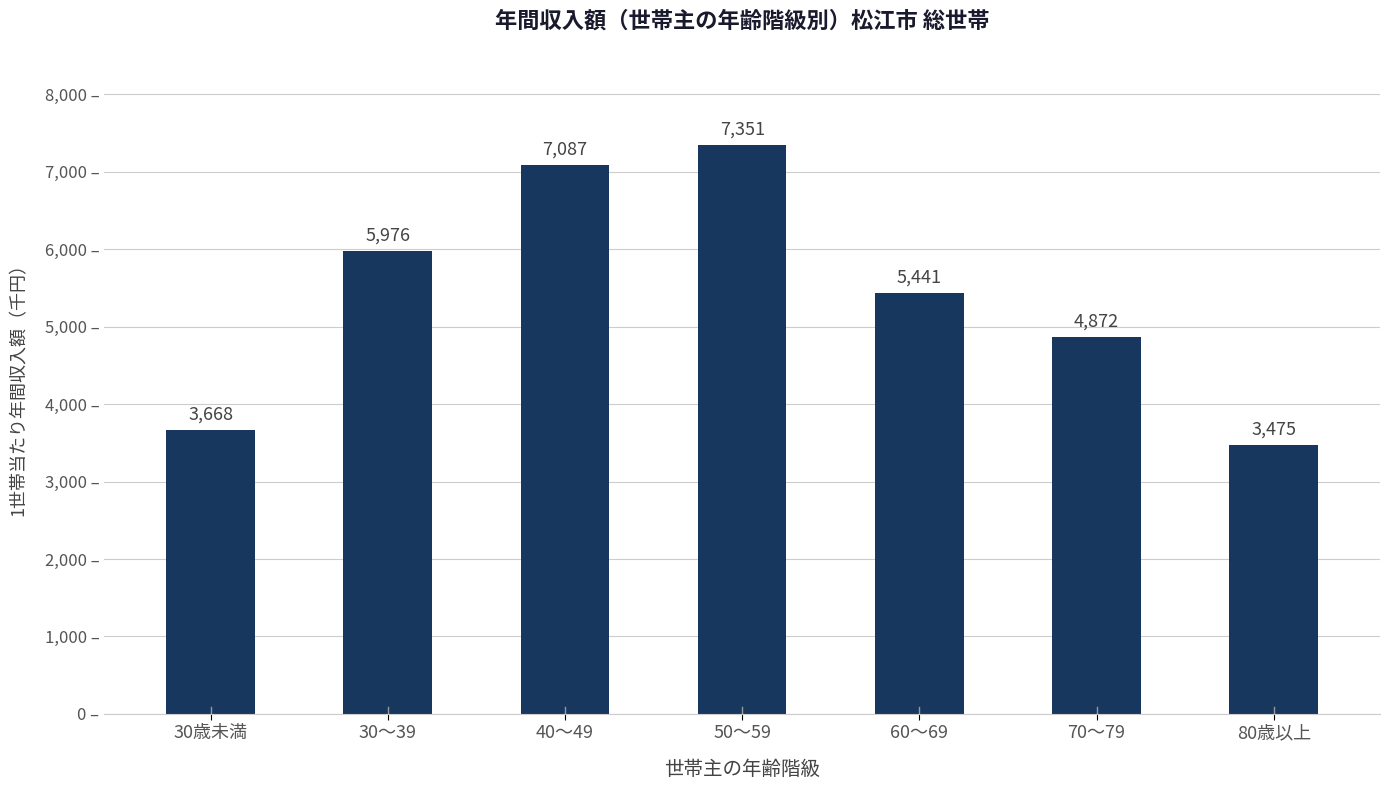

What is the minimum value shown in the chart?

3475